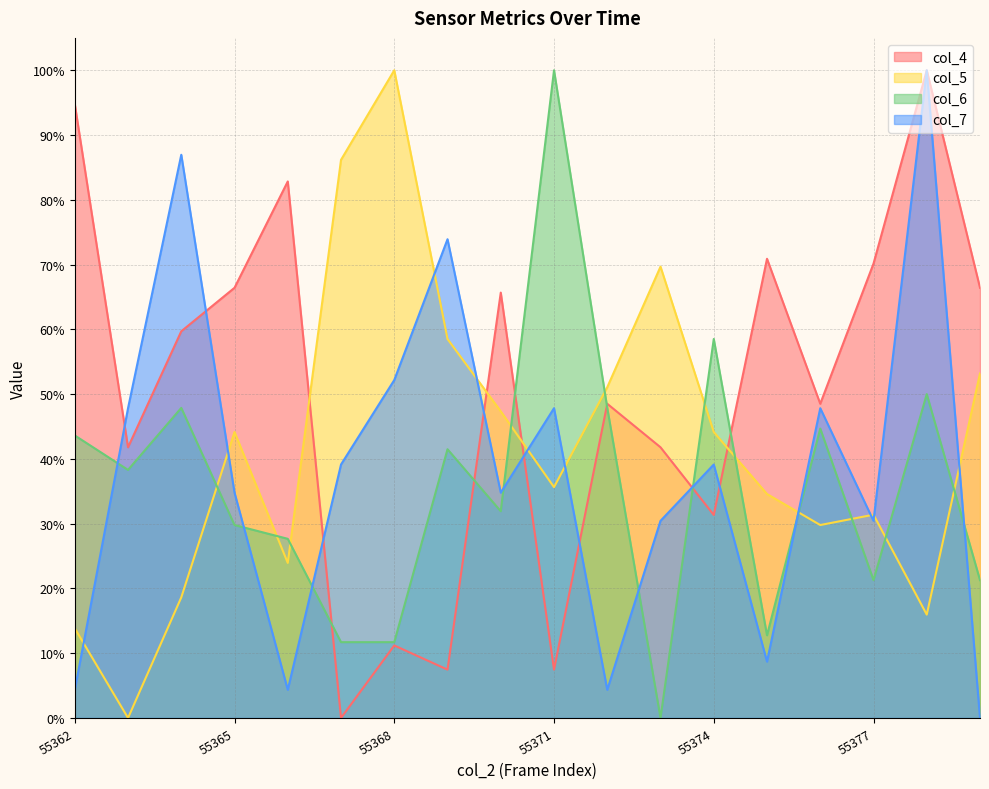

Where is col_6 nearest to the value 50?

55378